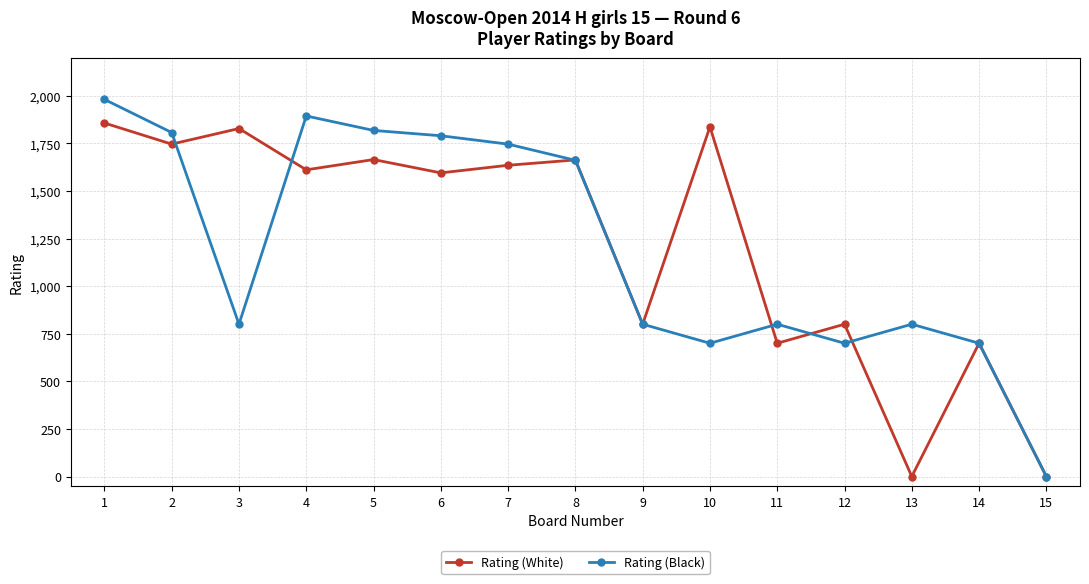

Does the chart have visible grid lines?

Yes